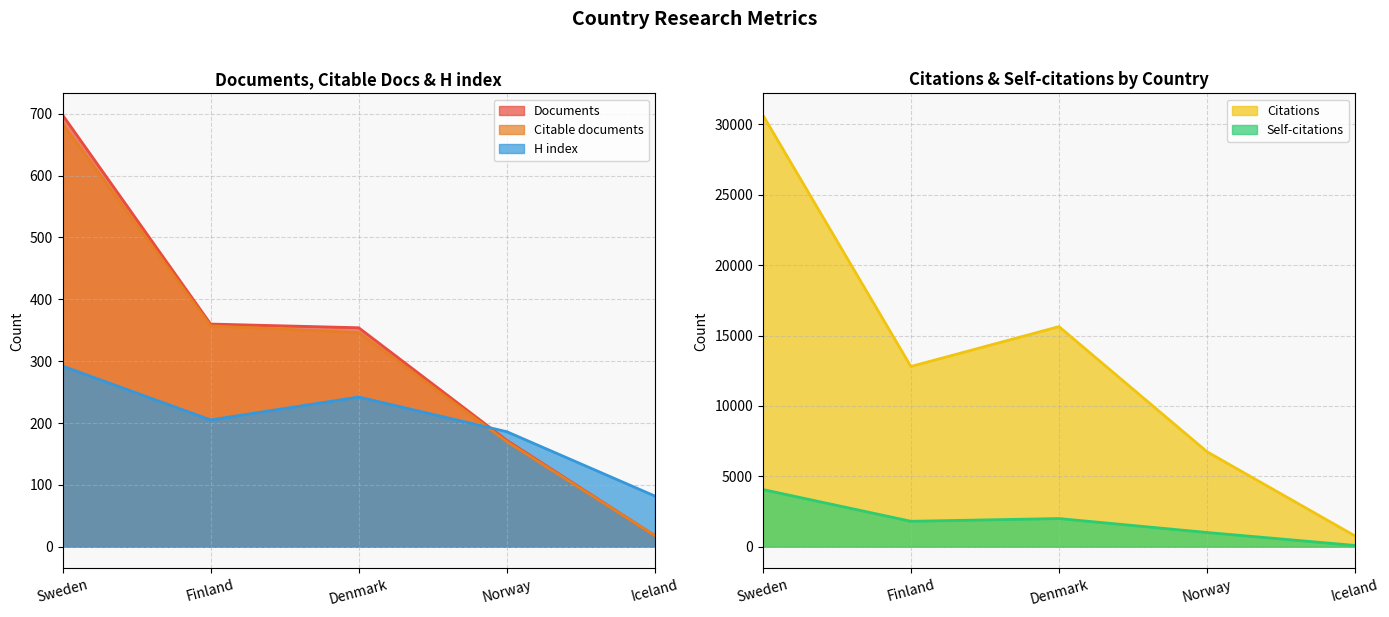

True or false: Self-citations and H index intersect in this chart.

False